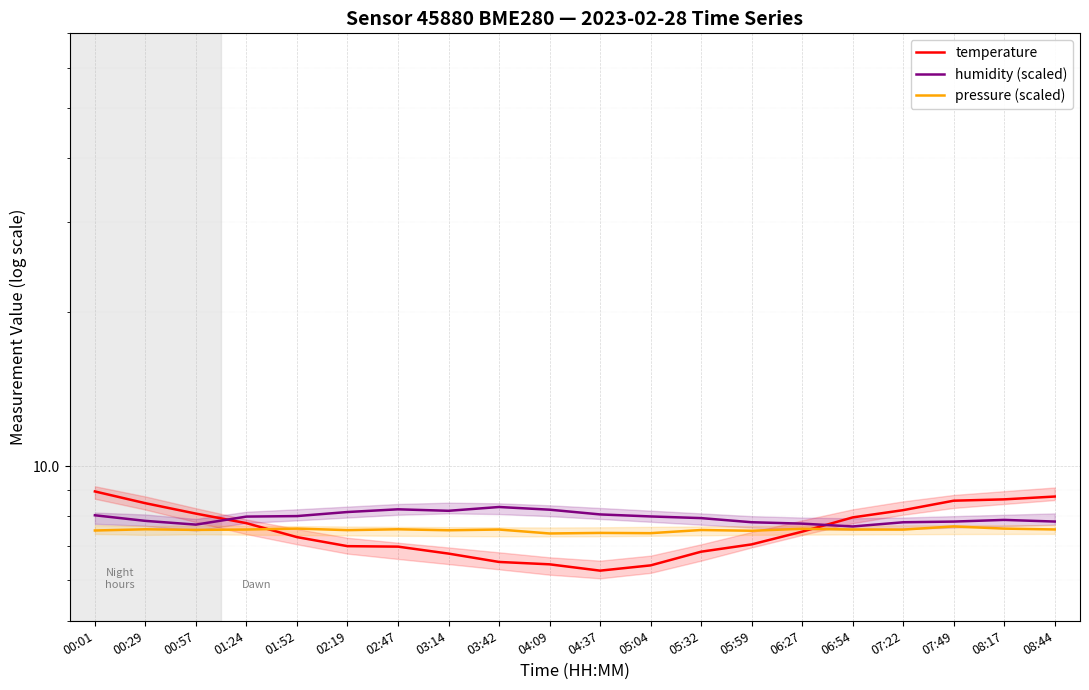

Where is the first local minimum for temperature?

04:37